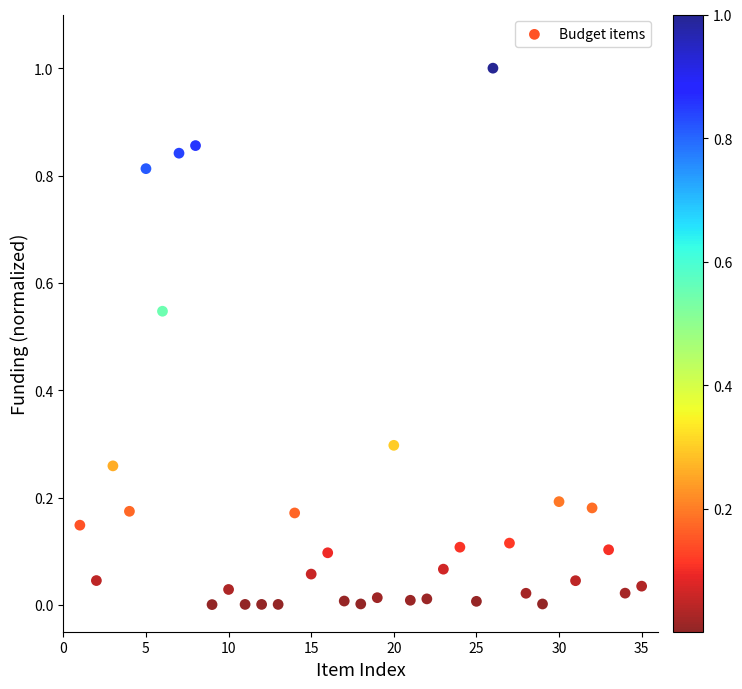

What is the range of Y values (max minus min)?

1.0